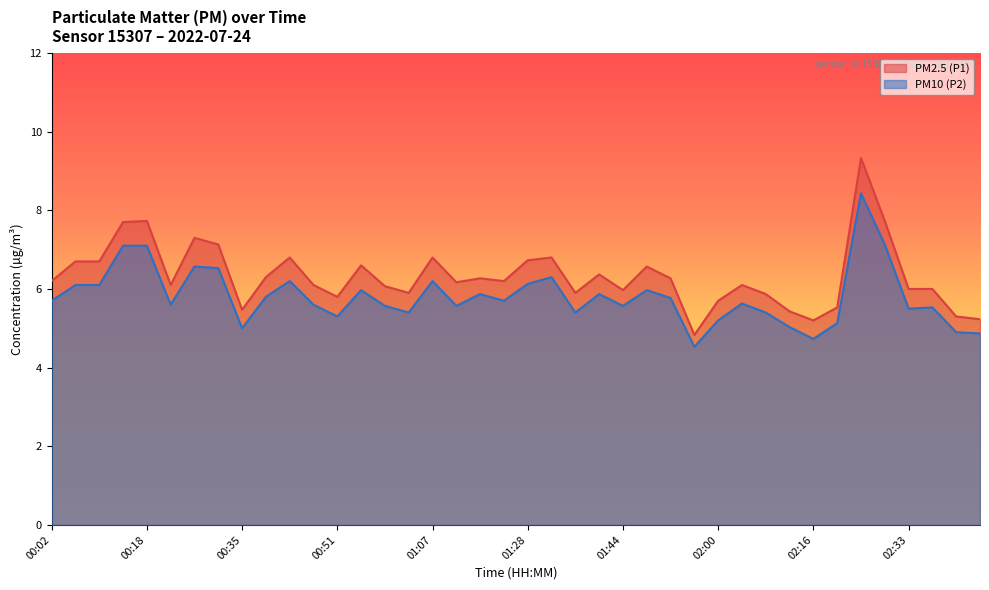

True or false: PM10 (P2) has a value of 5.8 at 00:39.

True